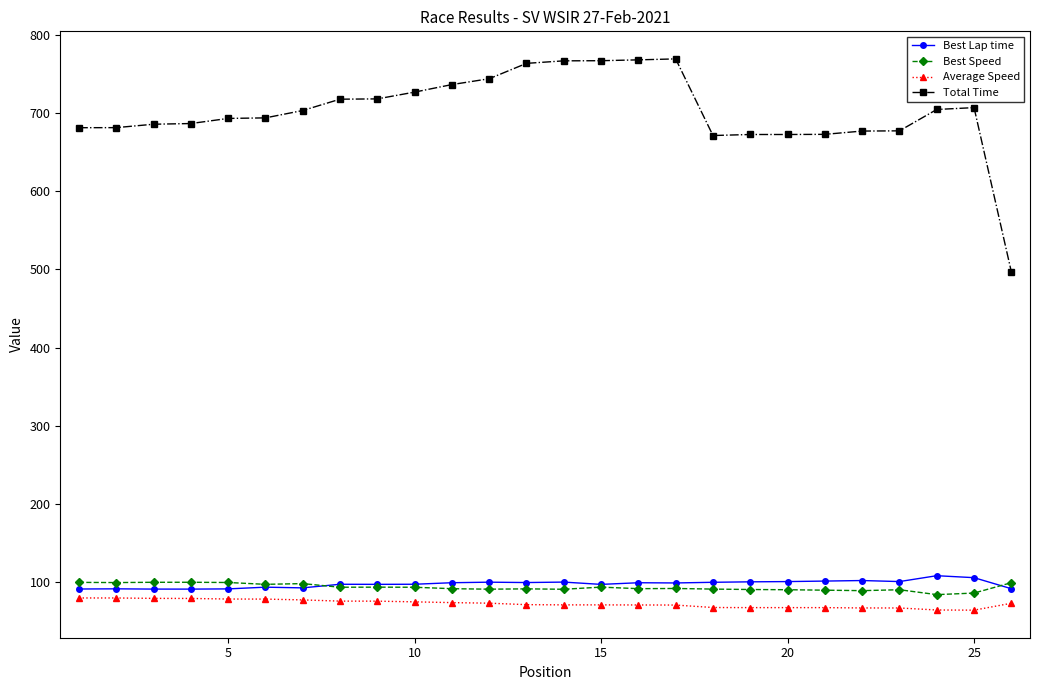

True or false: Total Time and Best Speed cross at least once.

False